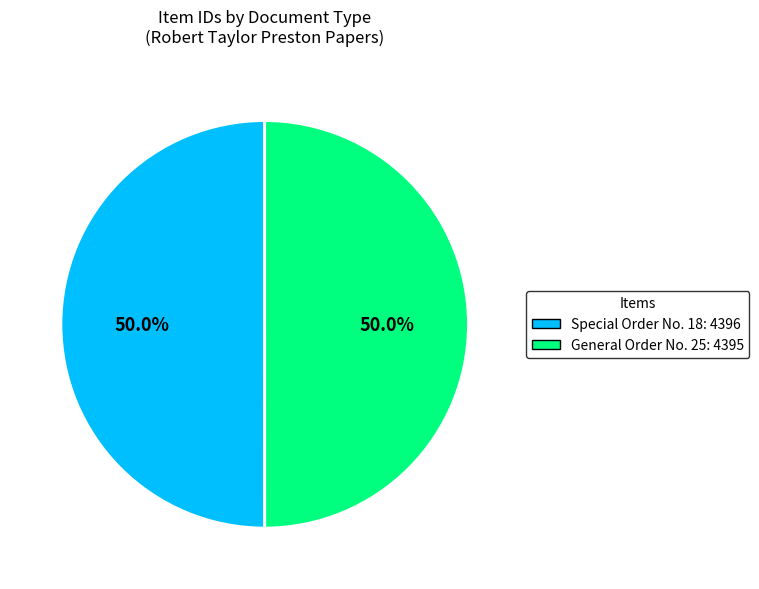

True or false: General Order No. 25 accounts for 59% of the total.

False